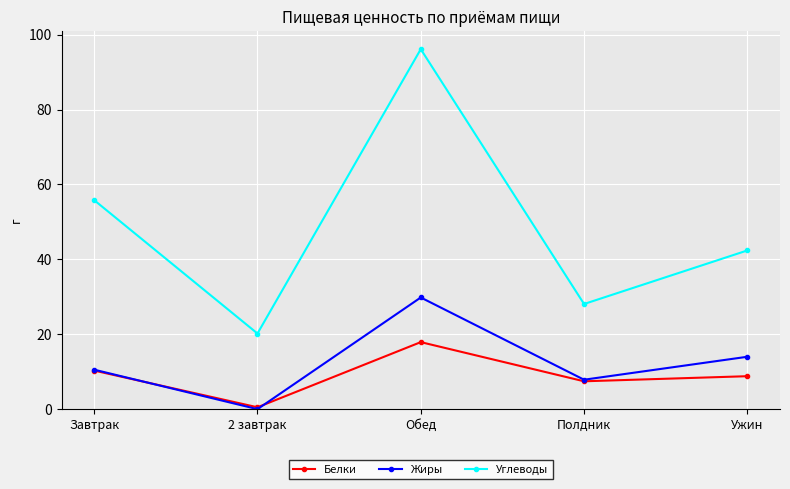

Rank the categories by Углеводы value from lowest to highest.

2 завтрак, Полдник, Ужин, Завтрак, Обед